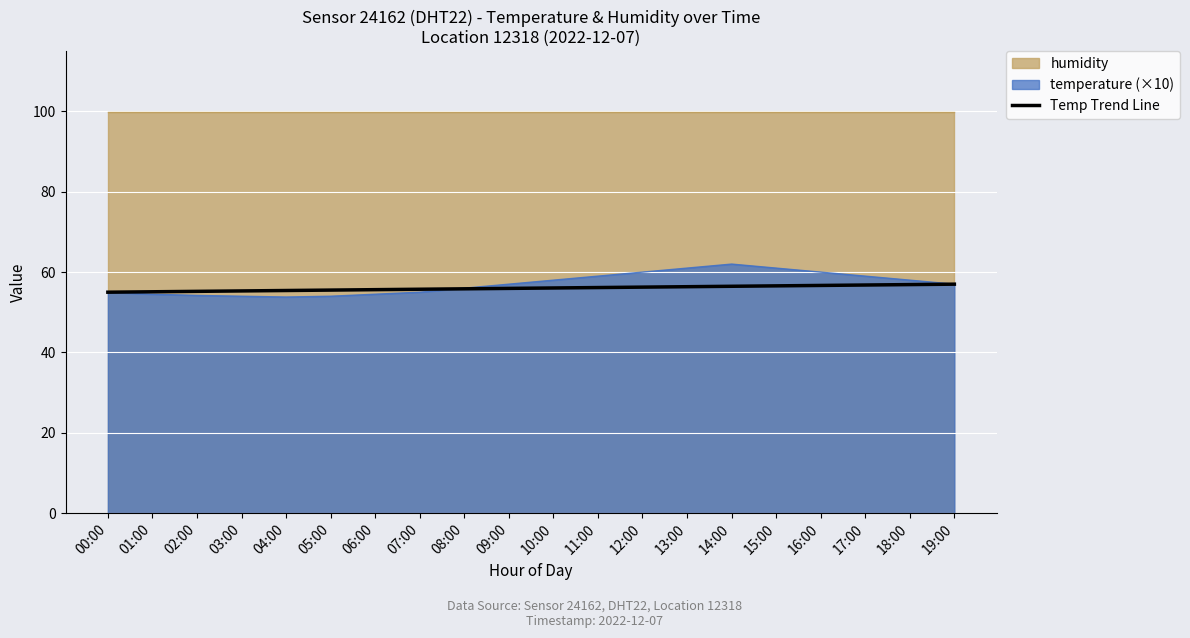

What is the maximum value for Temp Trend Line?

57.0